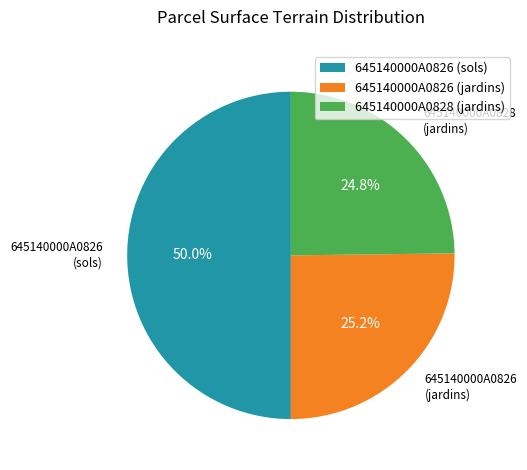

Which slice is the largest?

645140000A0826 (sols)